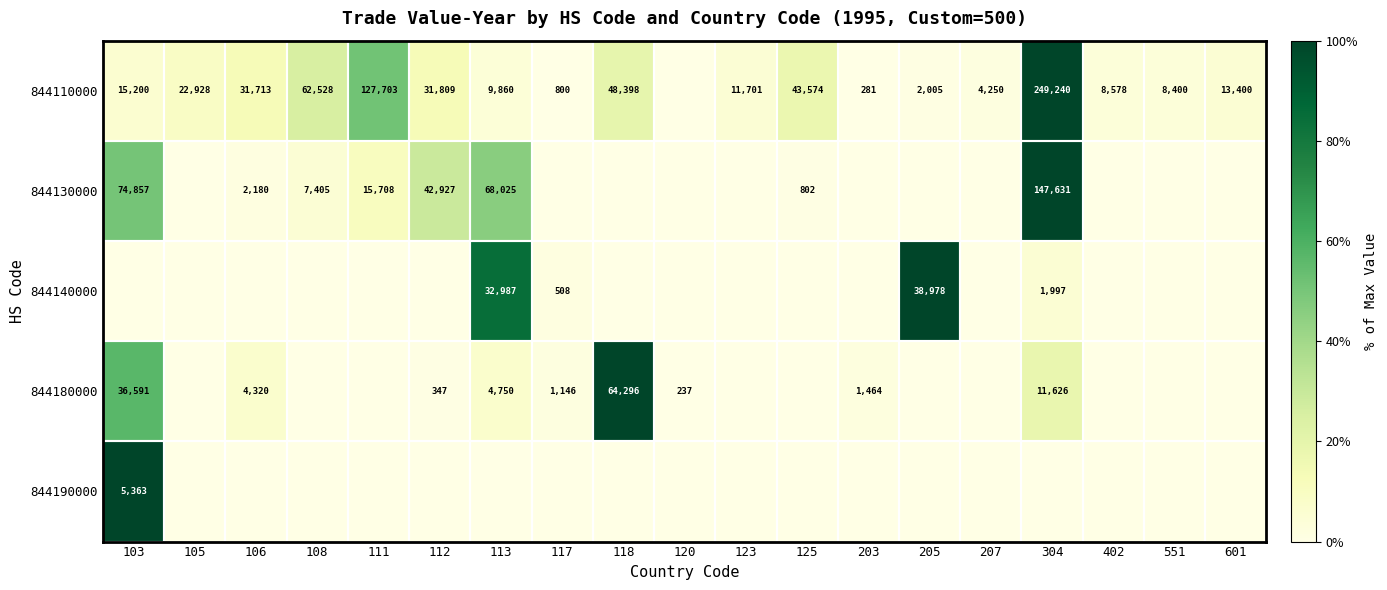

What is the spread (max minus min) of values at 118?

100.0